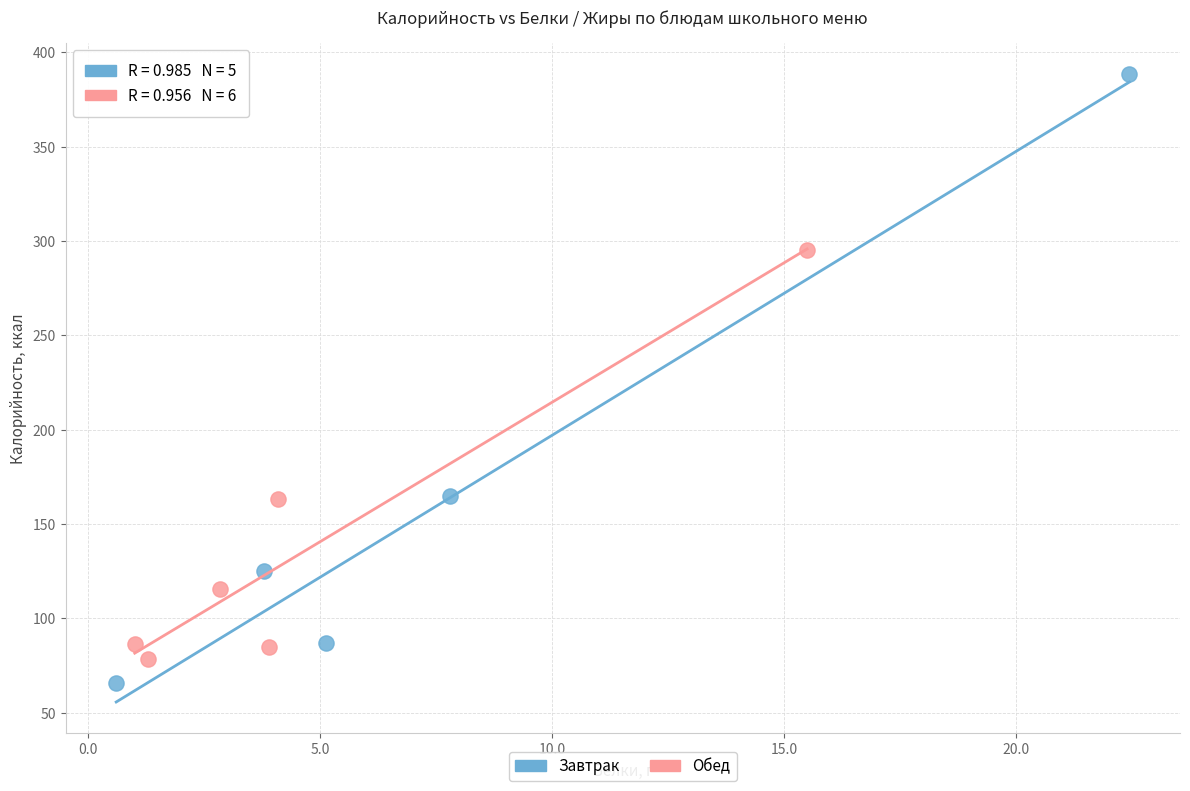

What are all the series names shown in the legend?

Завтрак, Обед